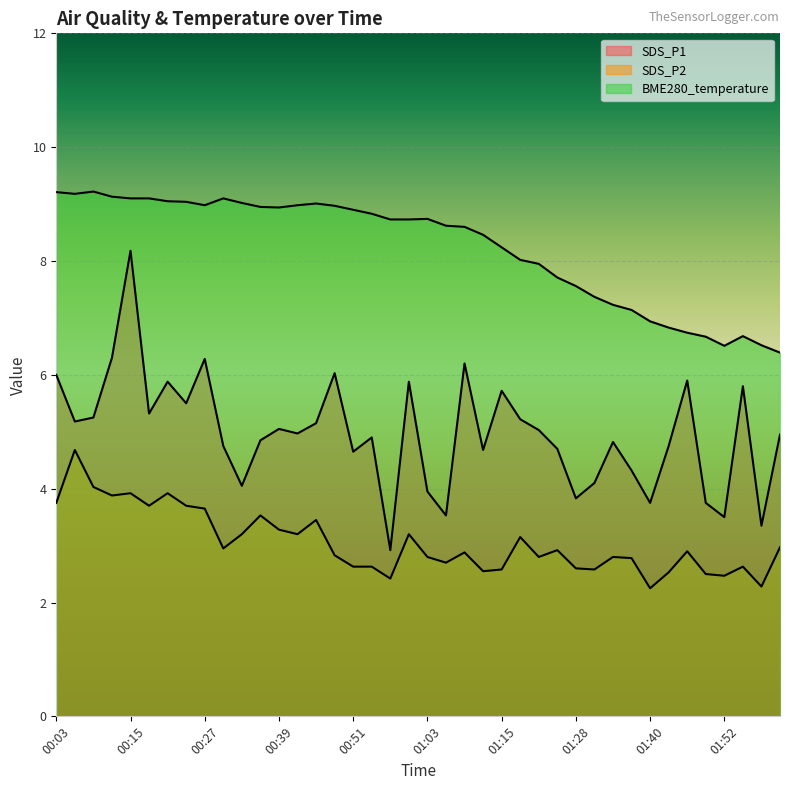

What position from the left is 01:37?

32